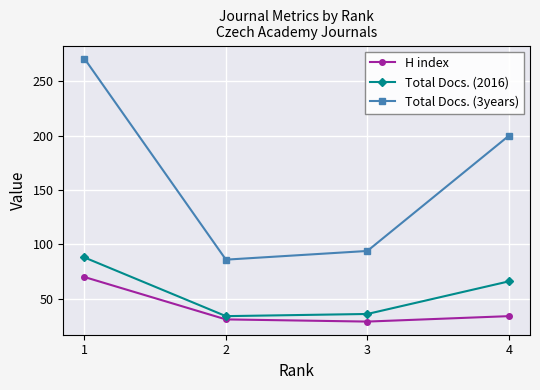

The Total Docs. (2016) series shows 34 at 2. True or false?

True